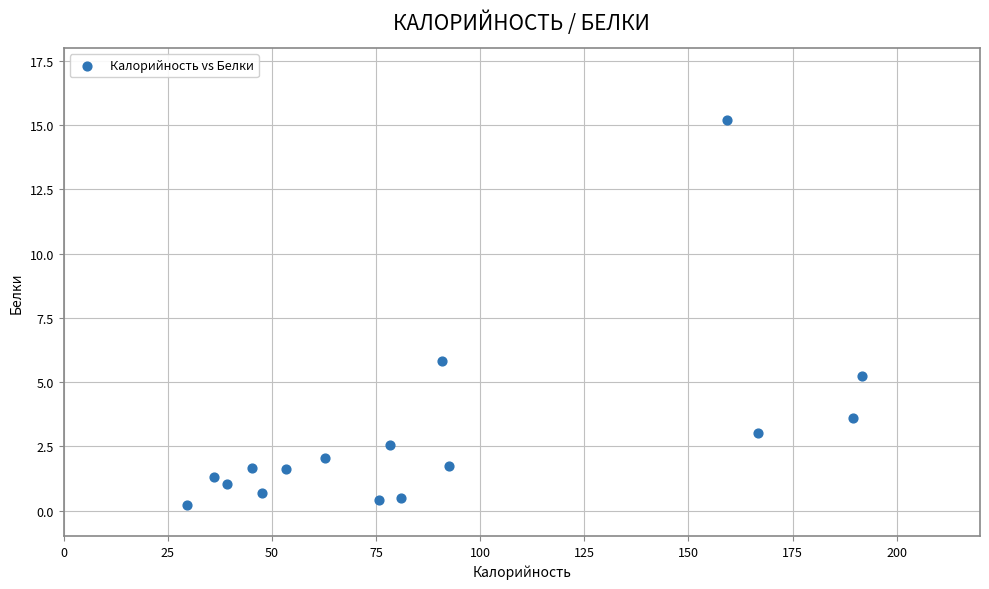

What Y value in the scatter plot is closest to 7?

5.8